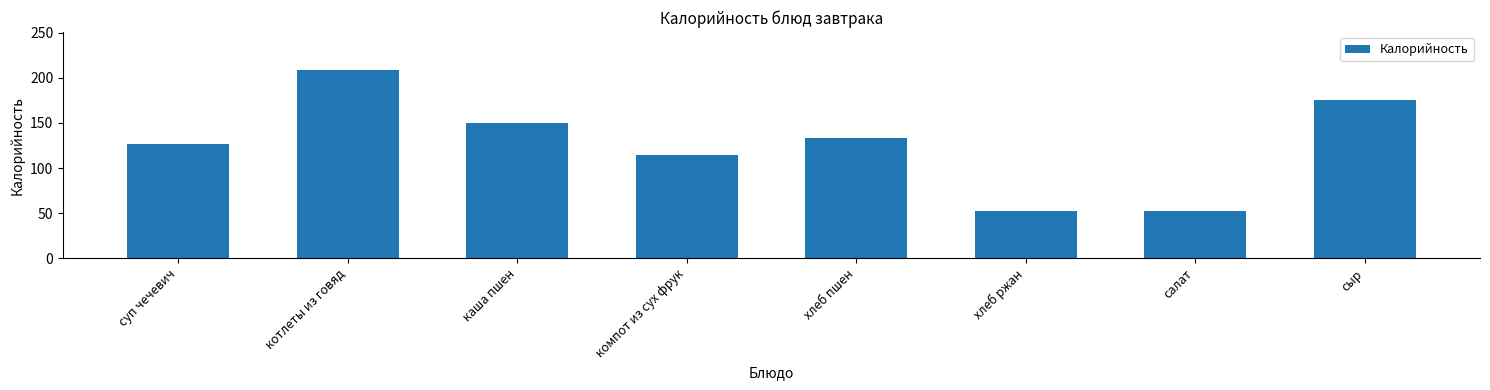

Reading left to right, list all the values displayed in this chart.

127	209	150	114	133	52	52	175